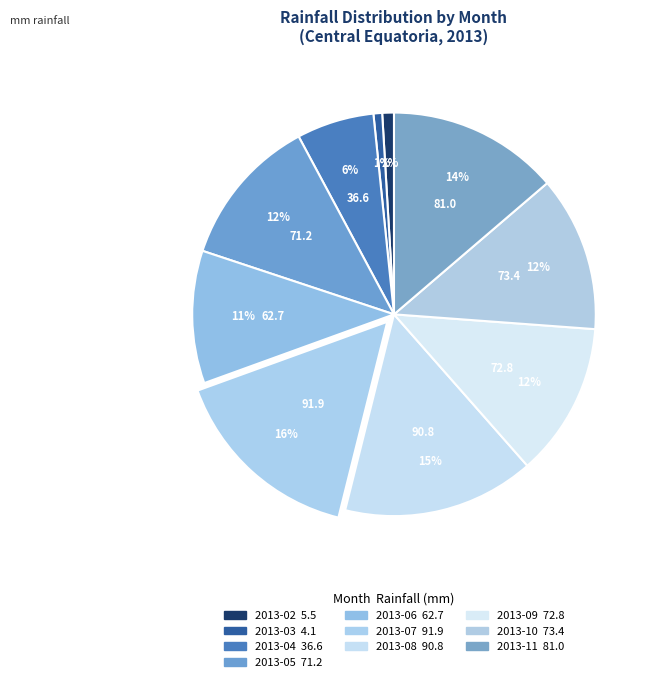

To the nearest percent, what is the difference between the largest and smallest slice percentages?

15%